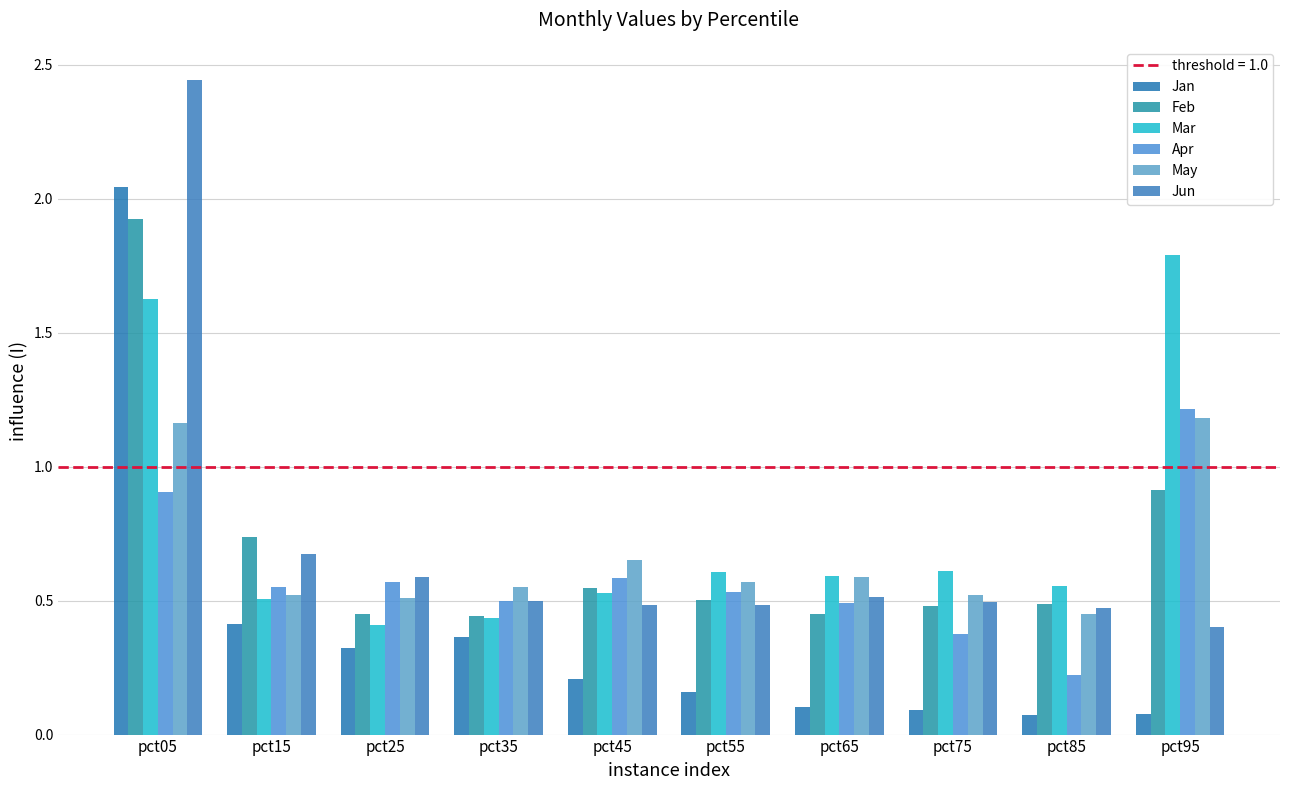

Which series has the largest range (max minus min)?

Jun